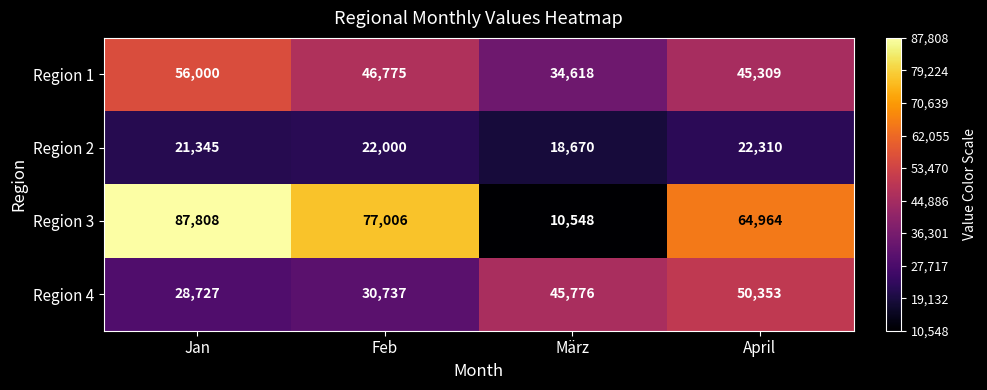

At how many categories does at least one series exceed 32234?

4